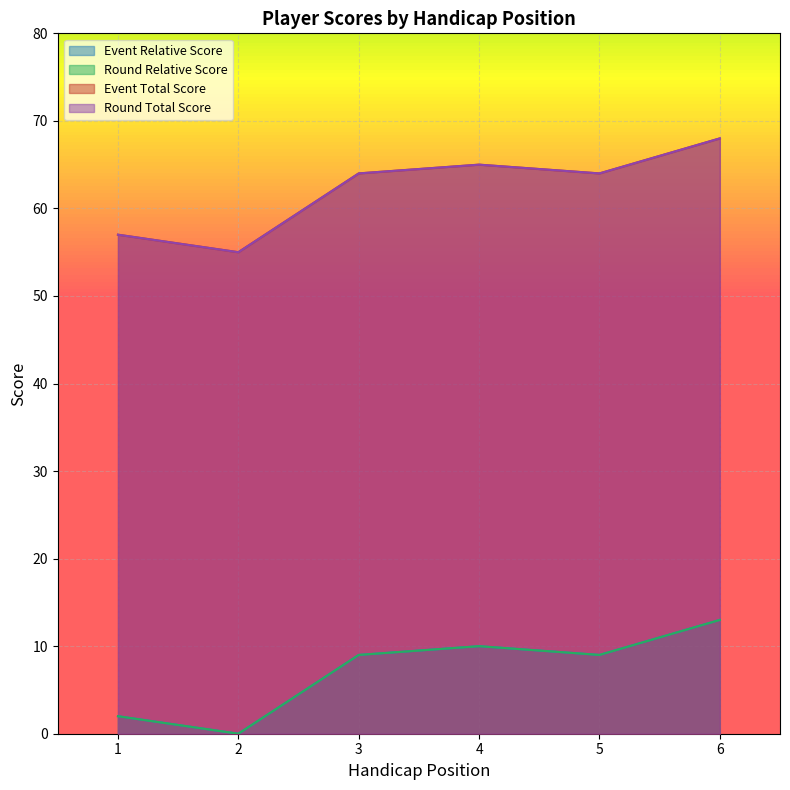

Reading left to right, list all the values displayed in this chart.

event_total_score: 57	55	64	65	64	68
round_total_score: 57	55	64	65	64	68
event_relative_score: 2	0	9	10	9	13
round_relative_score: 2	0	9	10	9	13